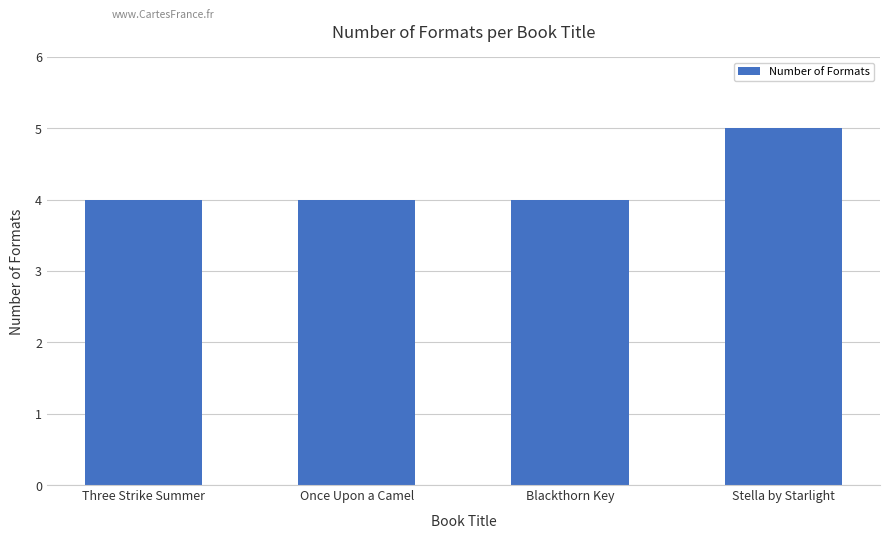

Reading left to right, extract all data points from this chart.

4	4	4	5